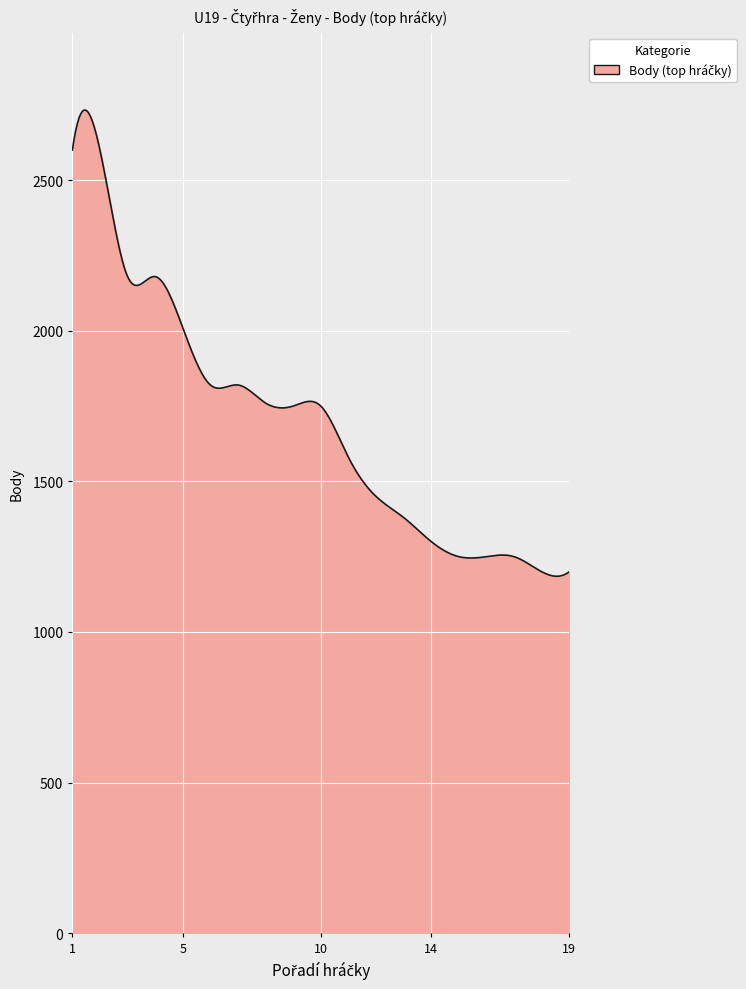

What is the minimum value shown in the chart?

1185.0